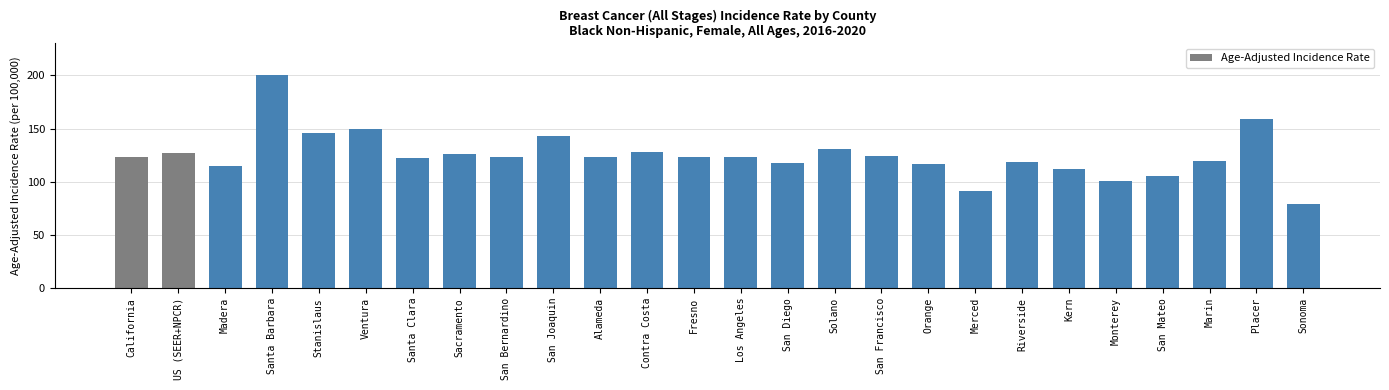

What is the approximate value at Solano?

130.9